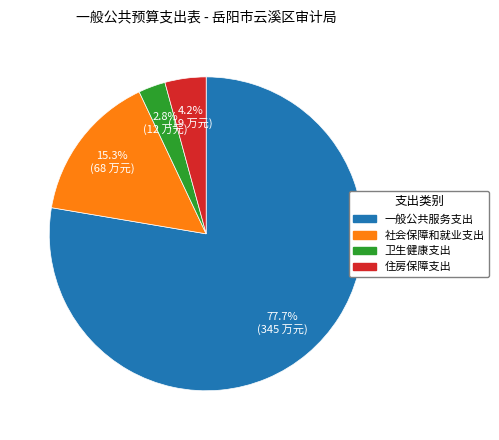

What is the majority slice?

一般公共服务支出